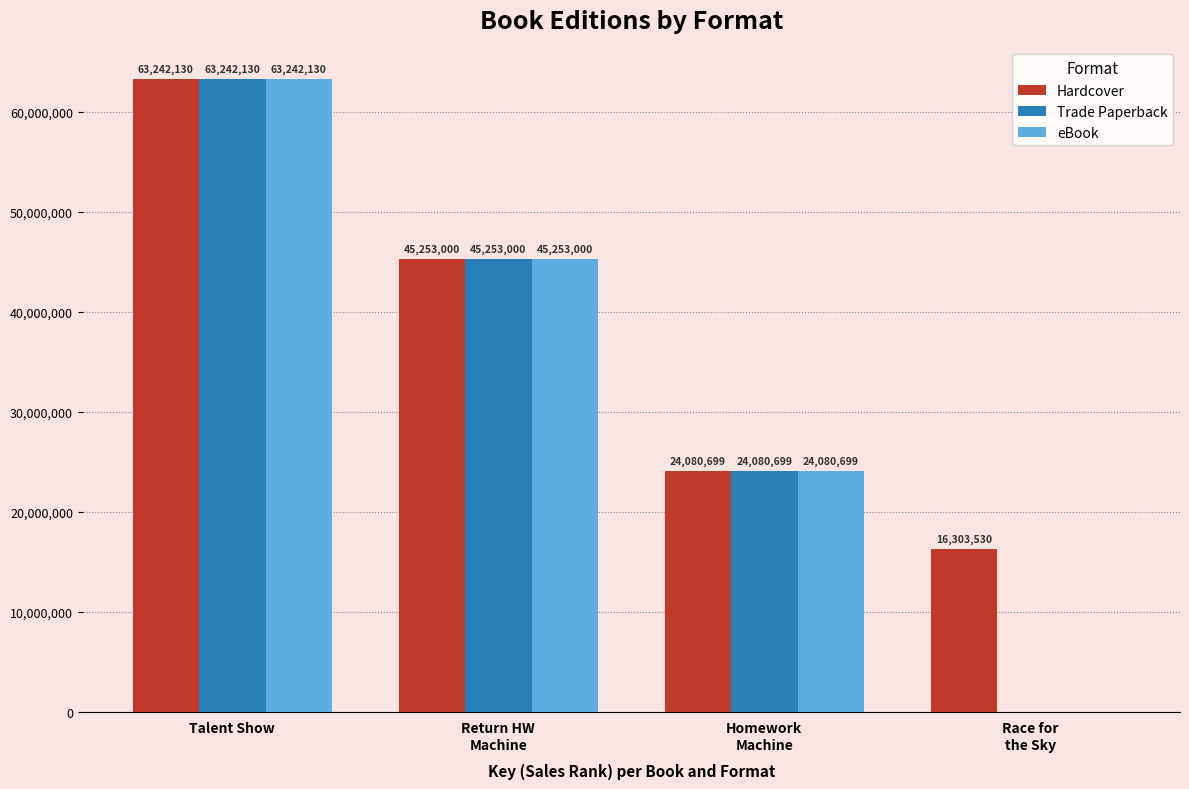

Which category has the highest value across all series?

Talent Show